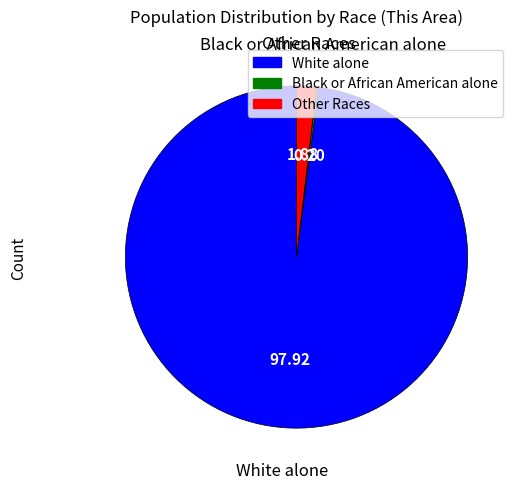

Is there any slice that represents more than half of the pie?

Yes